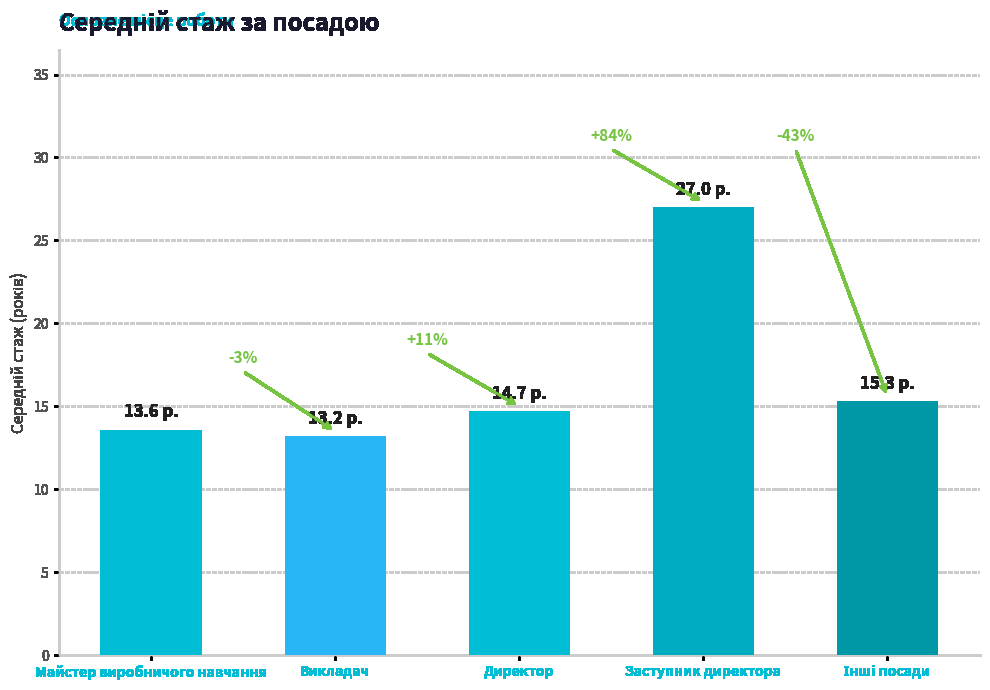

Does the chart contain any negative values?

No